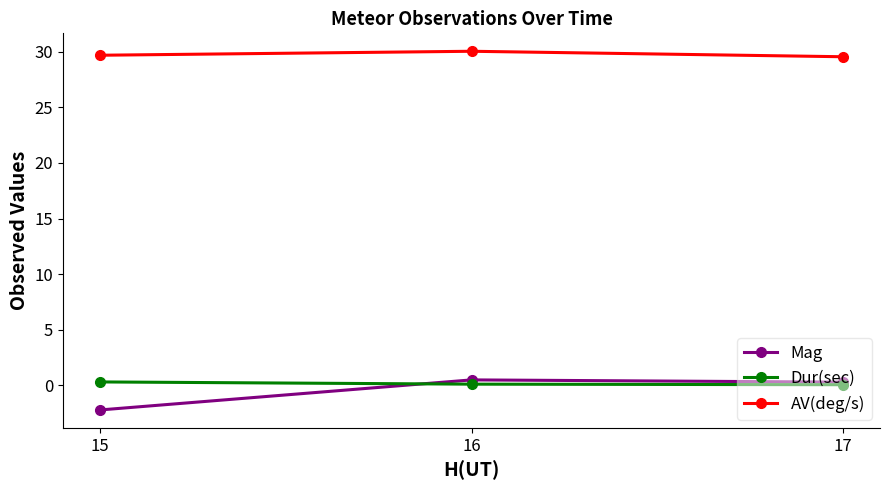

Which series has the widest spread of values?

Mag